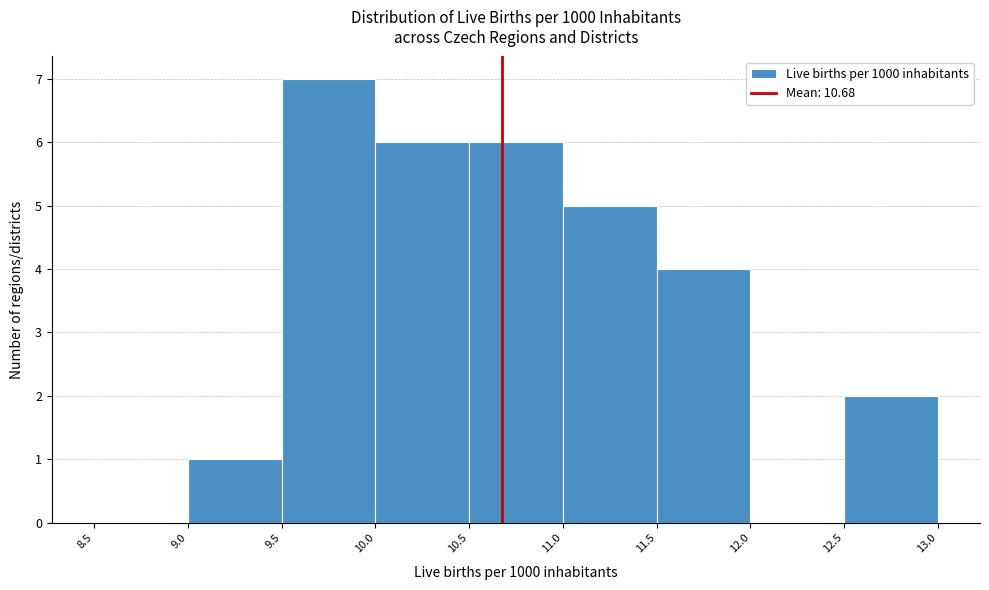

Which range on the x-axis has the tallest bar?

9.5 to 10.0